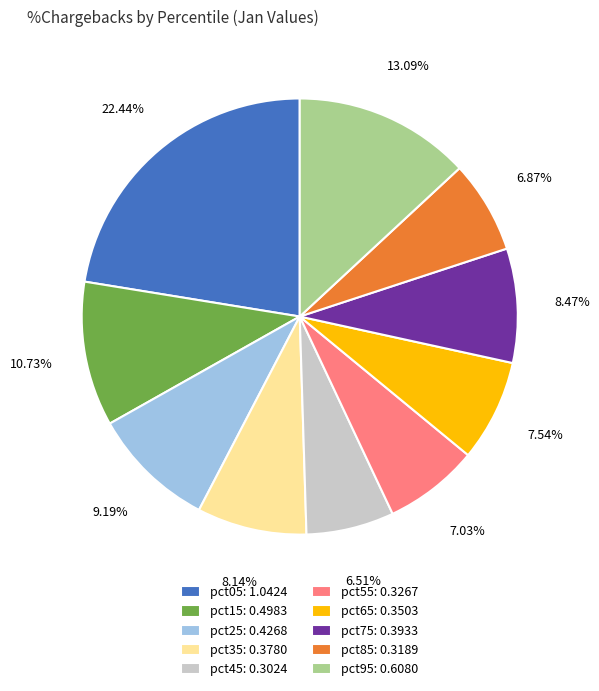

Combined, do pct15: 0.4983 and pct35: 0.3780 account for over 50%?

No